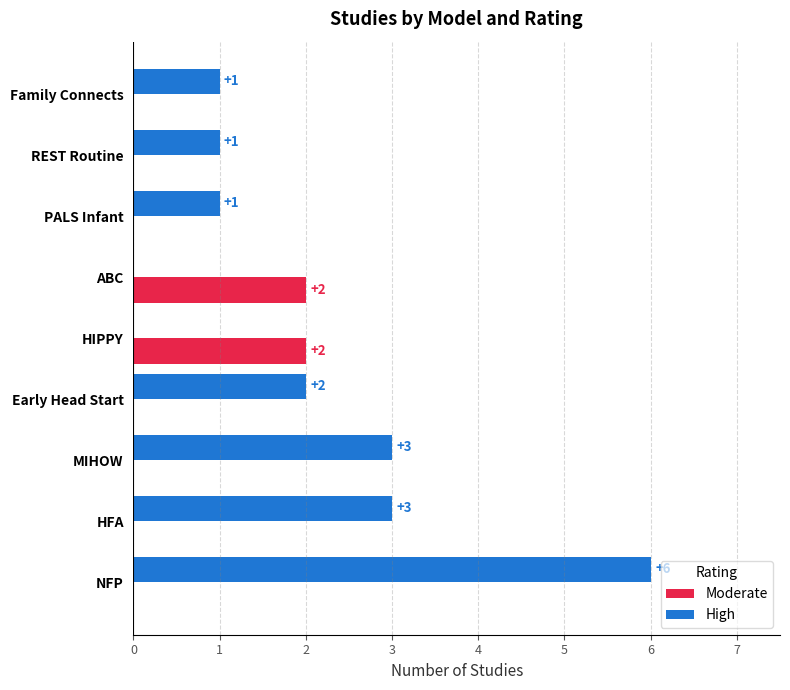

What is the sum of all Moderate values?

4